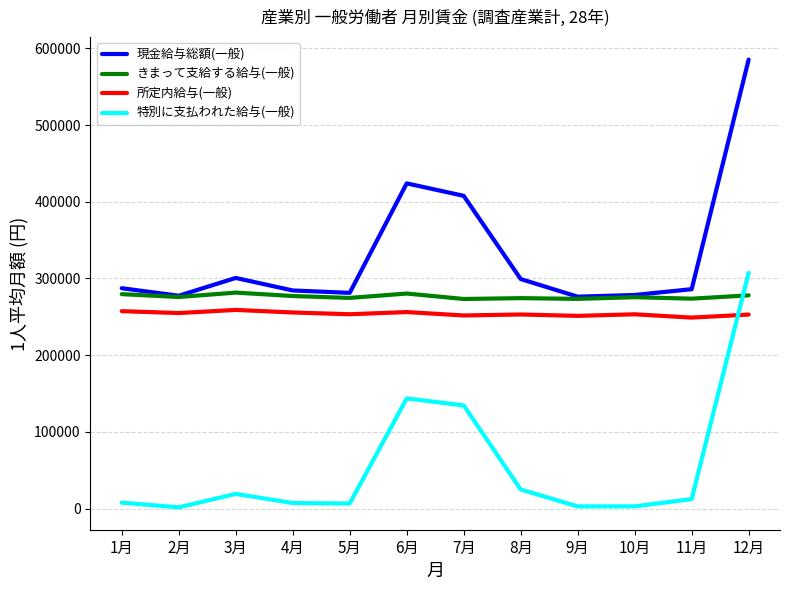

Is it true that 所定内給与(一般) equals 438512 at 7月?

False